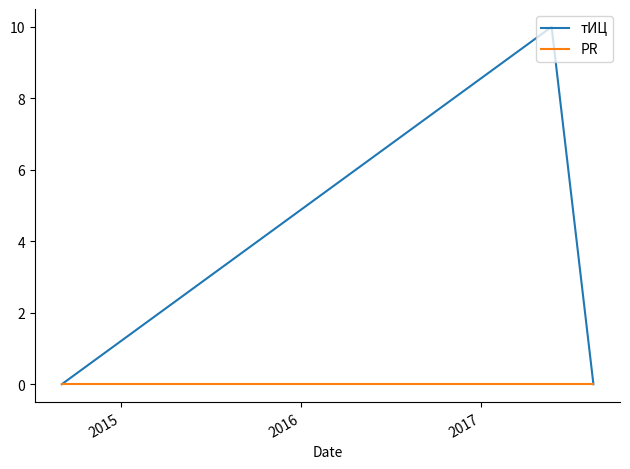

Which series has the widest spread of values?

тИЦ